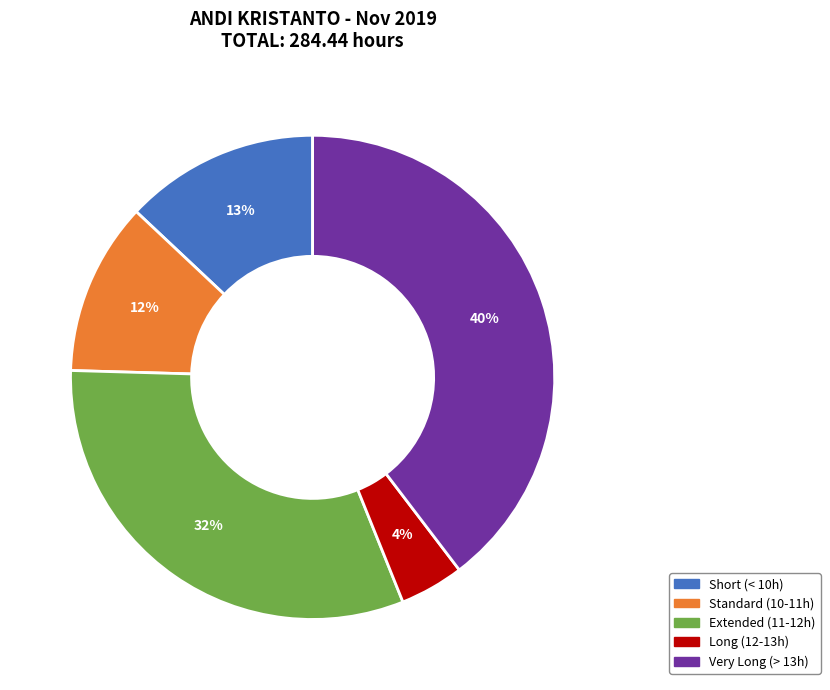

Does any single category account for the majority?

No